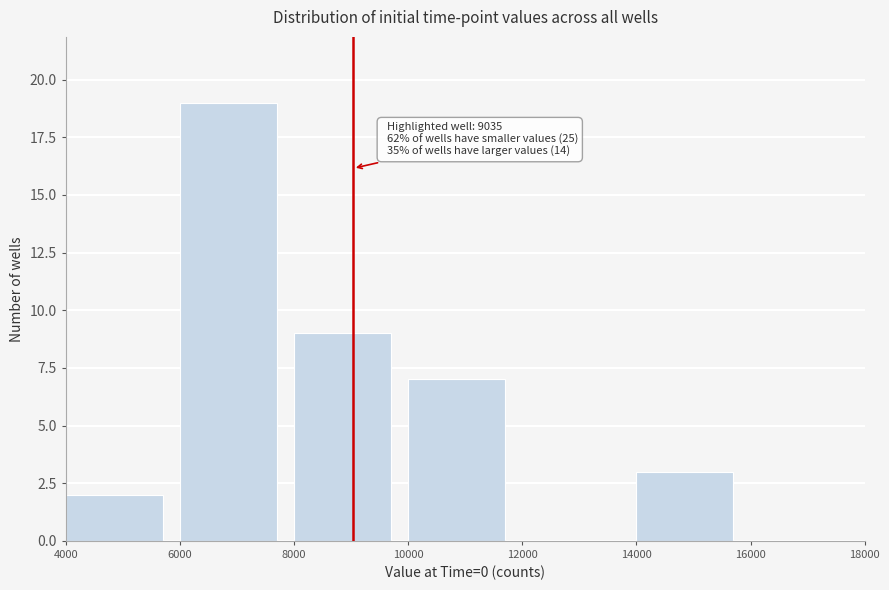

Which range on the x-axis has the tallest bar?

6000 to 8000